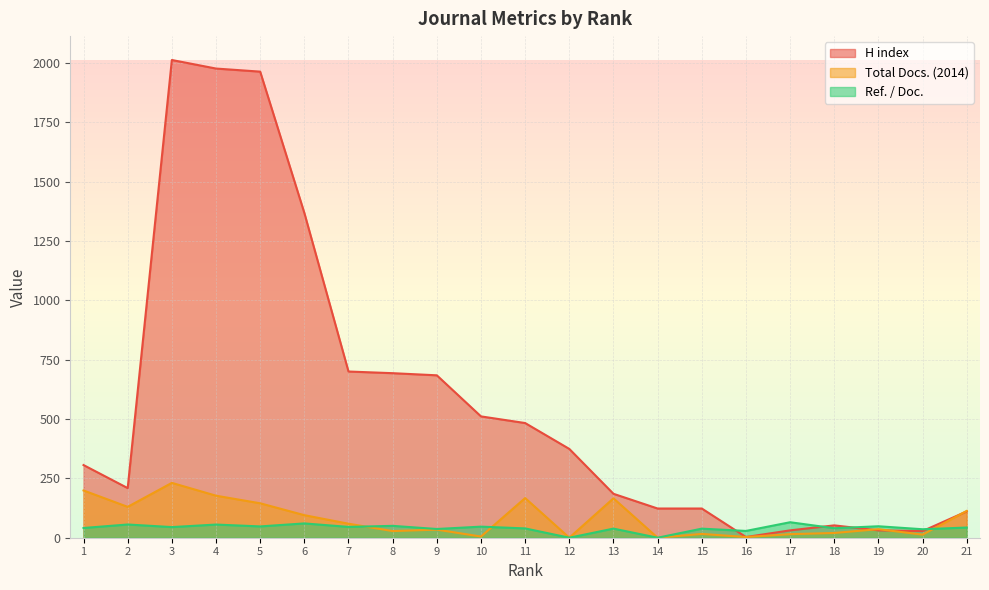

What is the difference between the second highest and minimum values in the Total Docs. (2014) series?

199.0